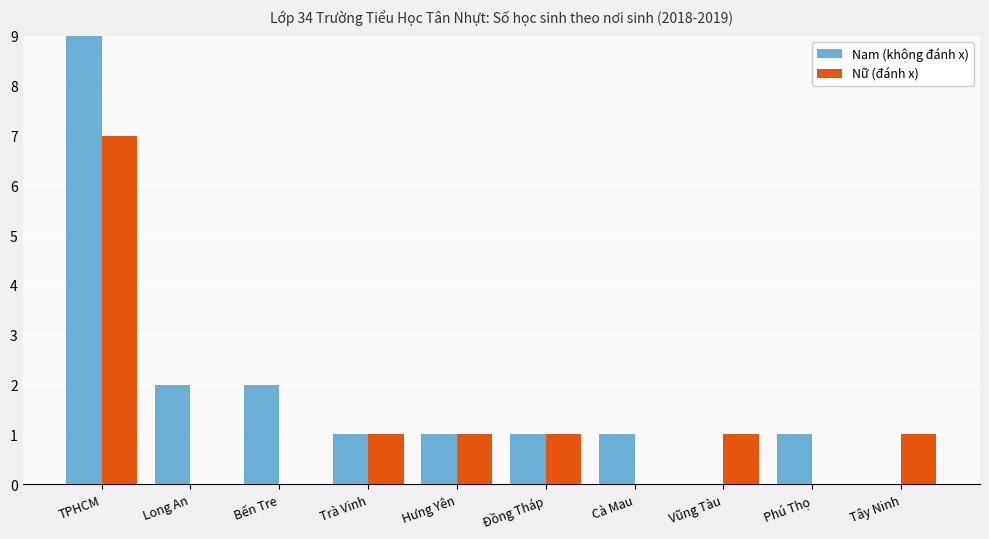

What position from the right is Tây Ninh?

1